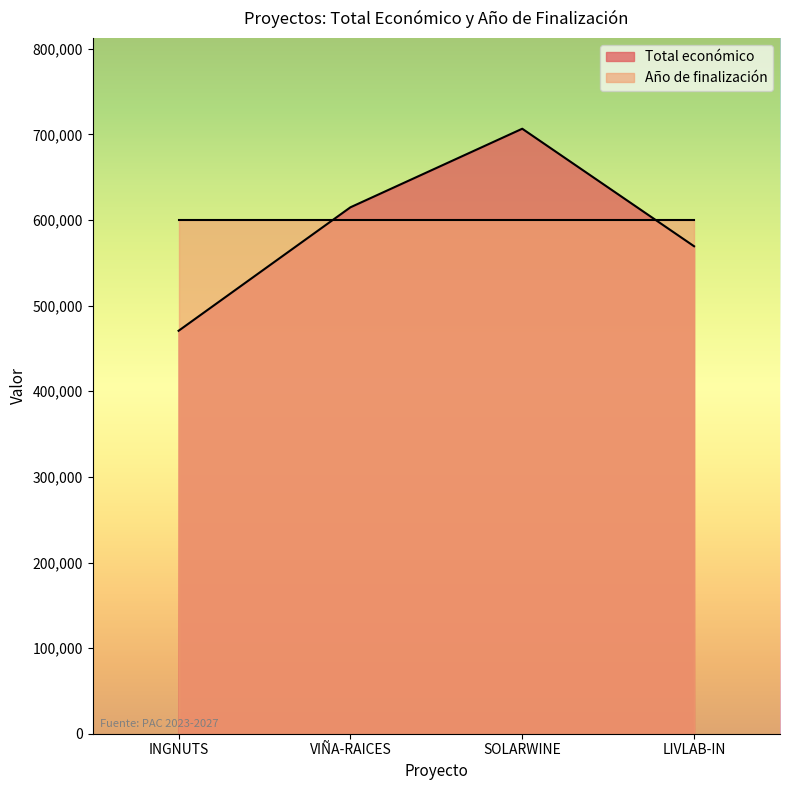

Where is the data nearest to the value 588686?

LIVLAB-IN